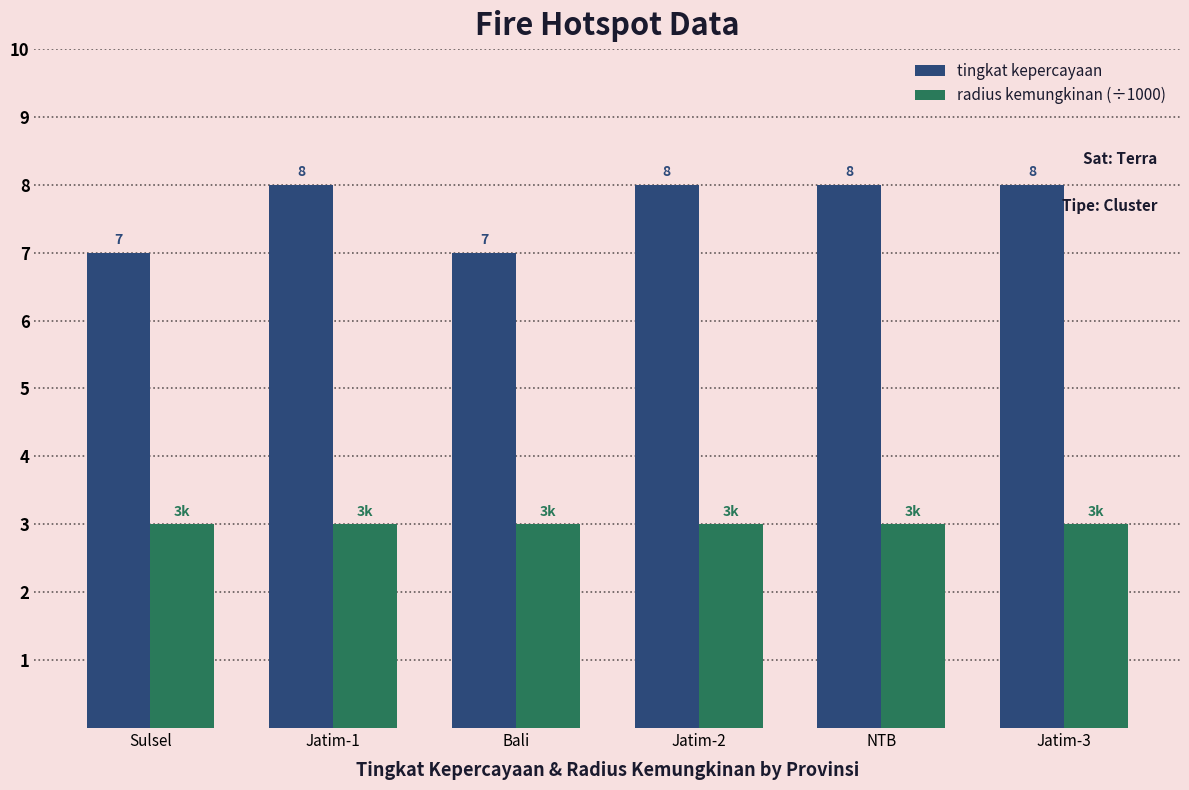

Reading left to right, what are all the values shown in this chart?

tingkat kepercayaan: 7	8	7	8	8	8
radius kemungkinan (÷1000): 3	3	3	3	3	3